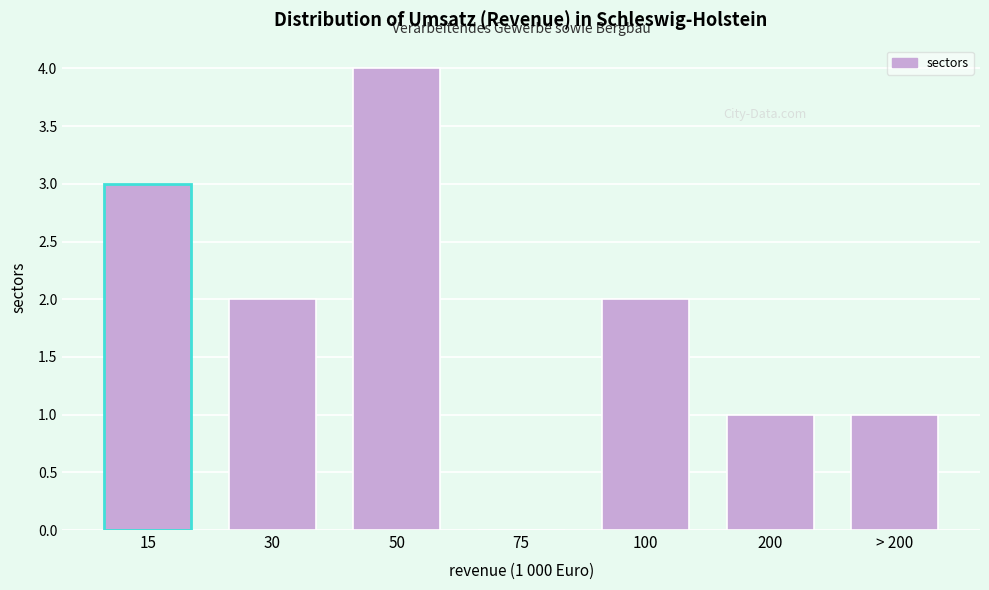

Reading left to right, extract all data points from this chart.

15=3	30=2	50=4	75=0	100=2	200=1	> 200=1